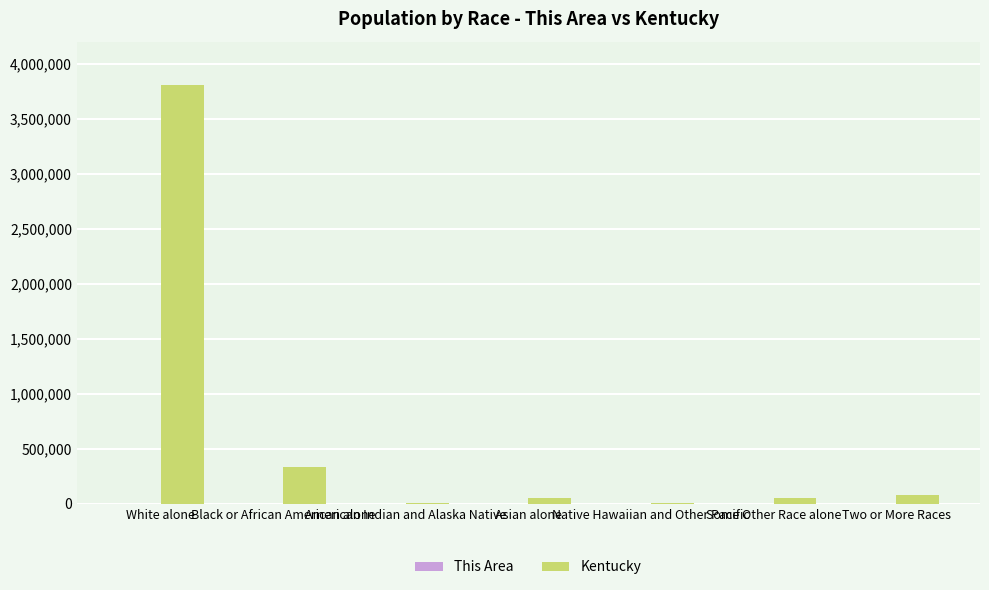

The value of Kentucky at American Indian and Alaska Native is 10120. True or false?

True